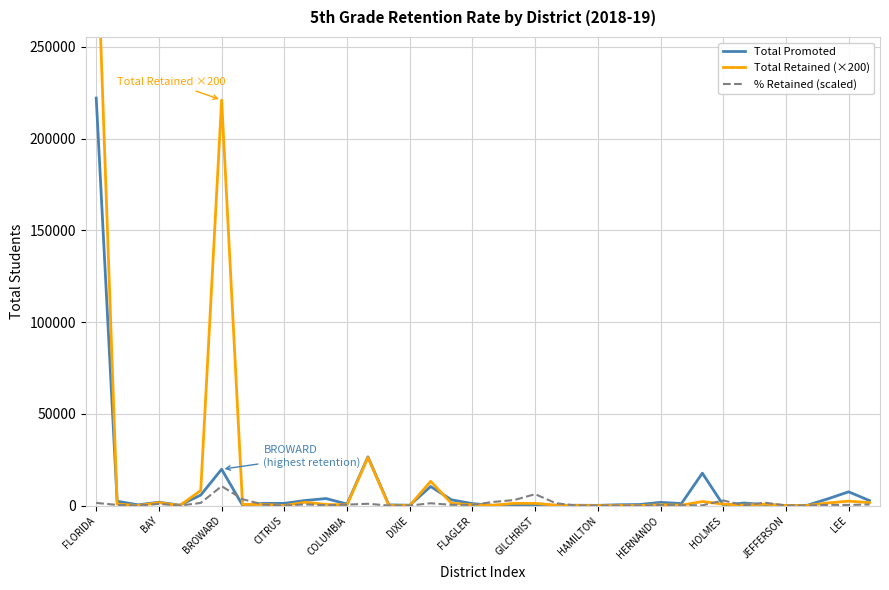

How many times do % Retained (scaled) and Total Promoted cross each other?

8